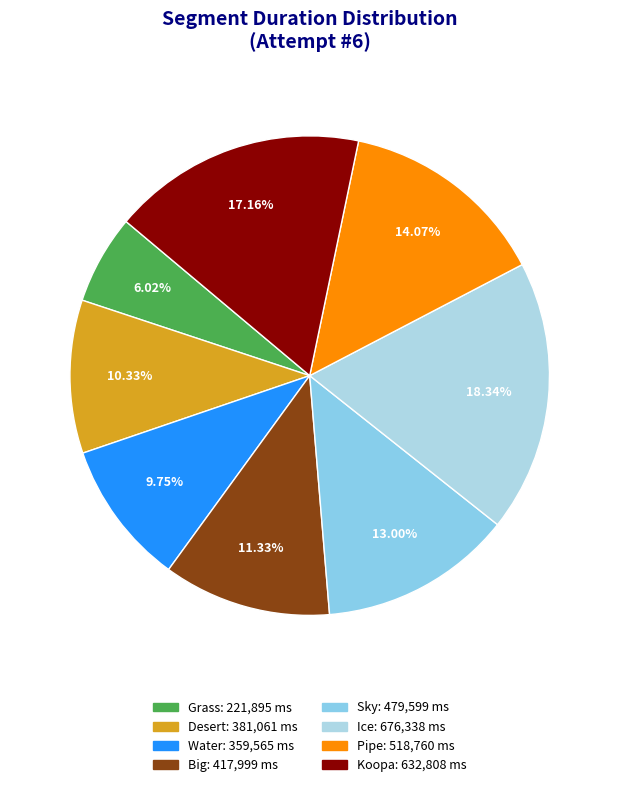

Rank the categories by value from lowest to highest.

Grass, Water, Desert, Big, Sky, Pipe, Koopa, Ice